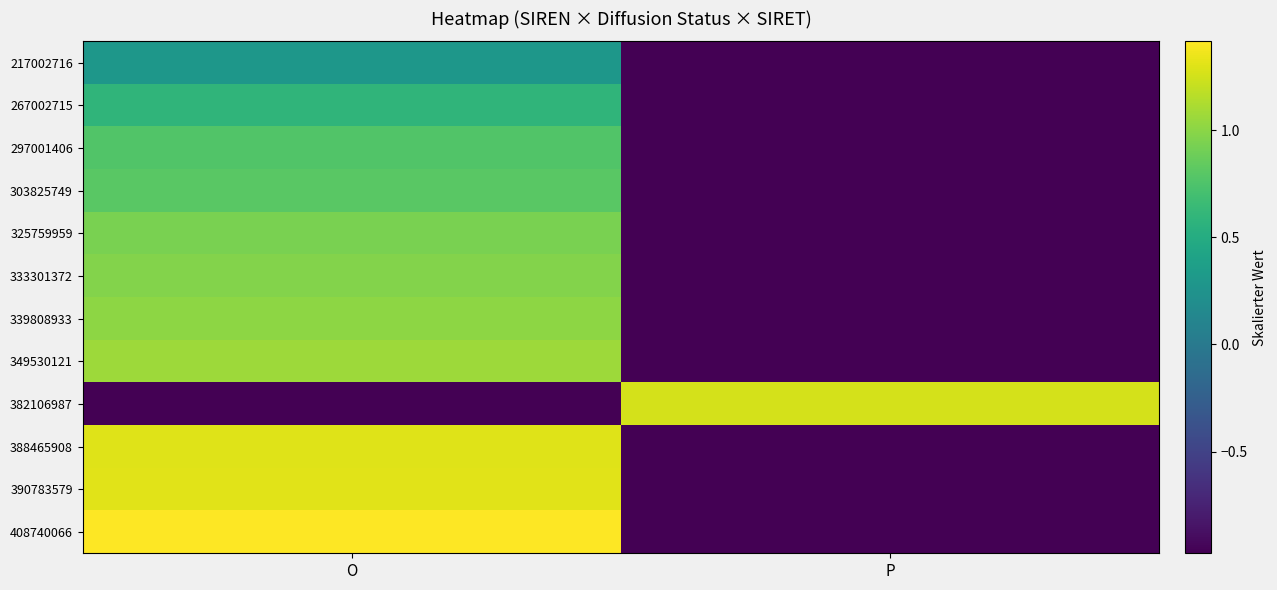

Reading left to right, what are all the values shown in this chart?

217002716: O=0.3	P=-1.0
267002715: O=0.6	P=-1.0
297001406: O=0.8	P=-1.0
303825749: O=0.8	P=-1.0
325759959: O=0.9	P=-1.0
333301372: O=1.0	P=-1.0
339808933: O=1.0	P=-1.0
349530121: O=1.1	P=-1.0
382106987: O=-1.0	P=1.3
388465908: O=1.3	P=-1.0
390783579: O=1.3	P=-1.0
408740066: O=1.4	P=-1.0